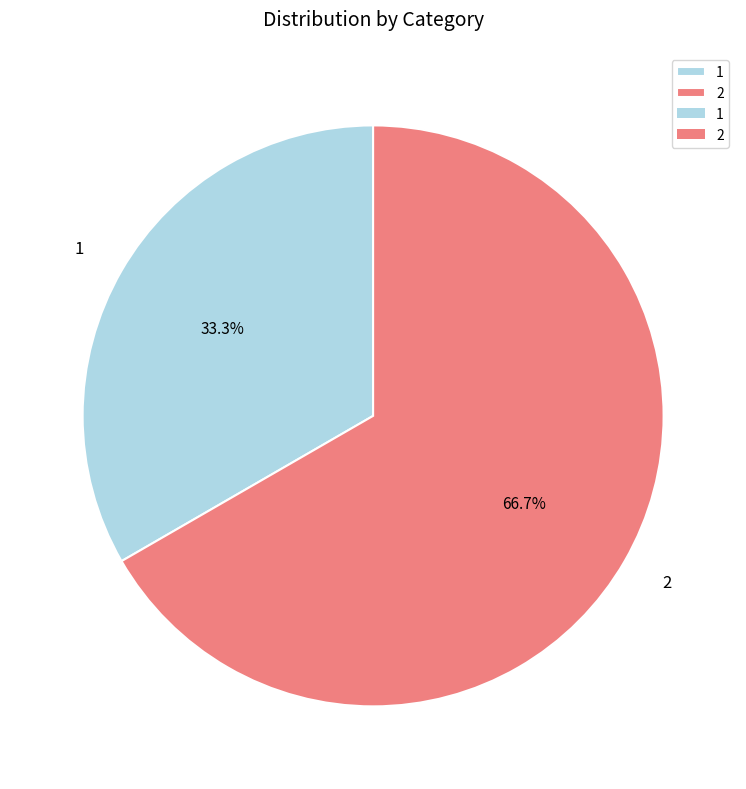

Which category has the biggest portion of the pie?

2